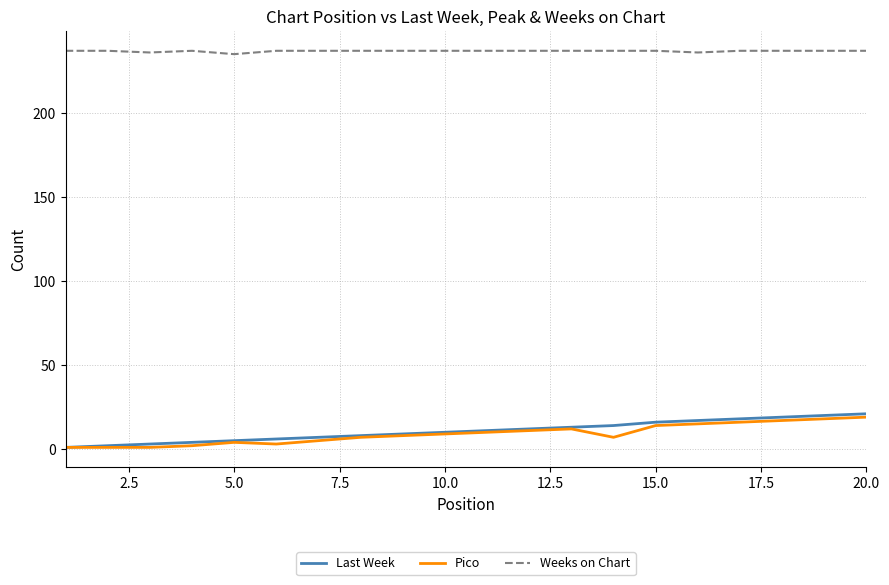

What is the sum of all Last Week values?

216